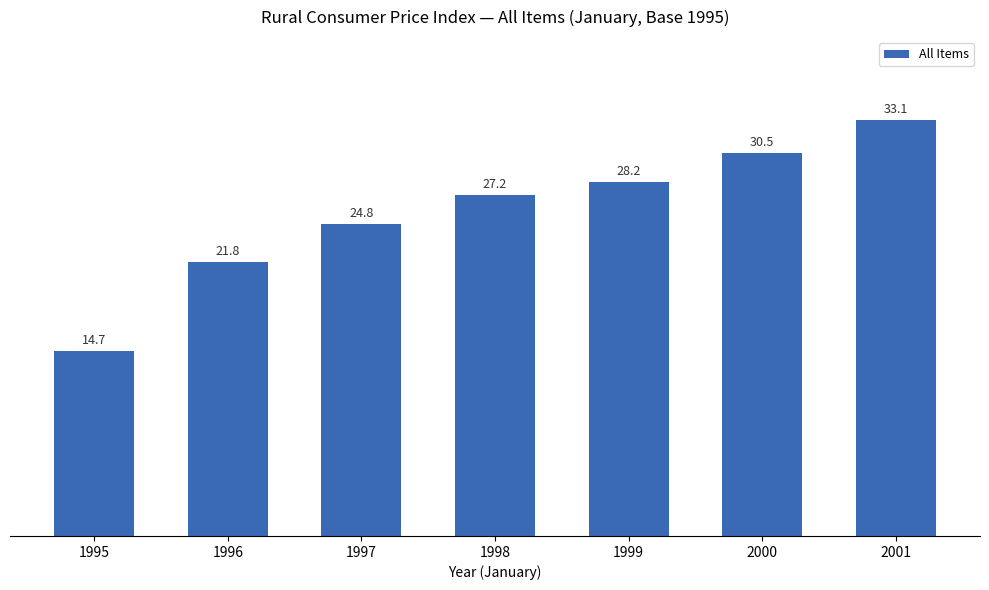

True or false: the data shows 10.2 at 1999.

False